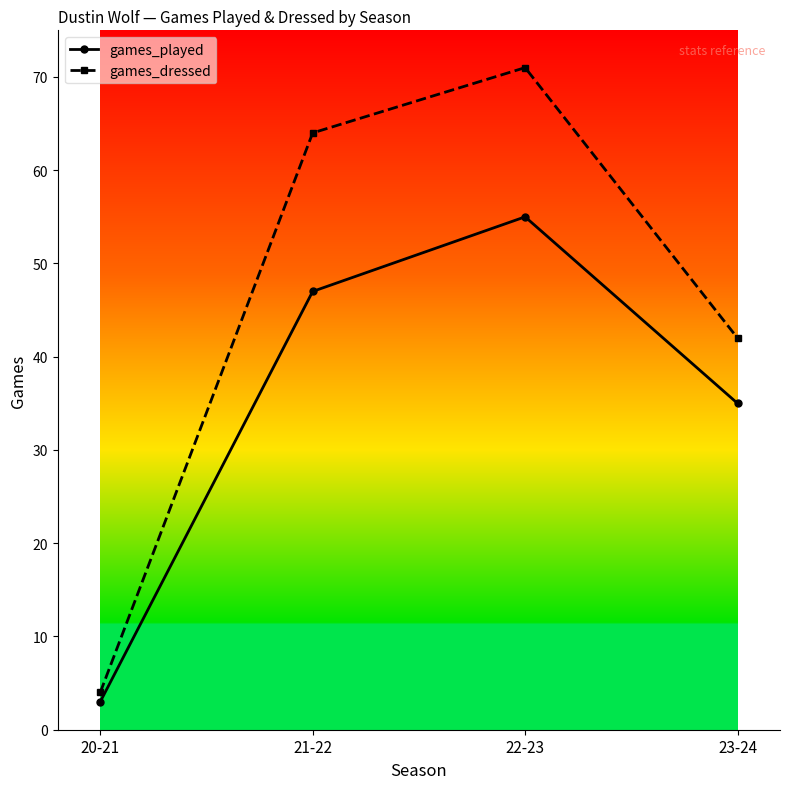

What is the value of the games_played point at the 4th from the left?

35